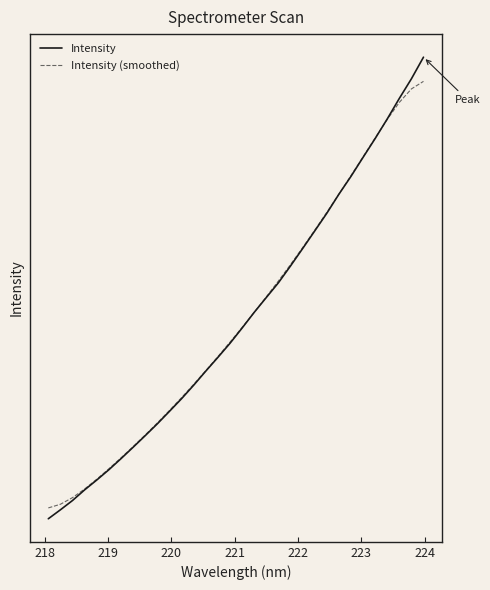

After their last crossing, which series has the higher values: Intensity (smoothed) or Intensity?

Intensity